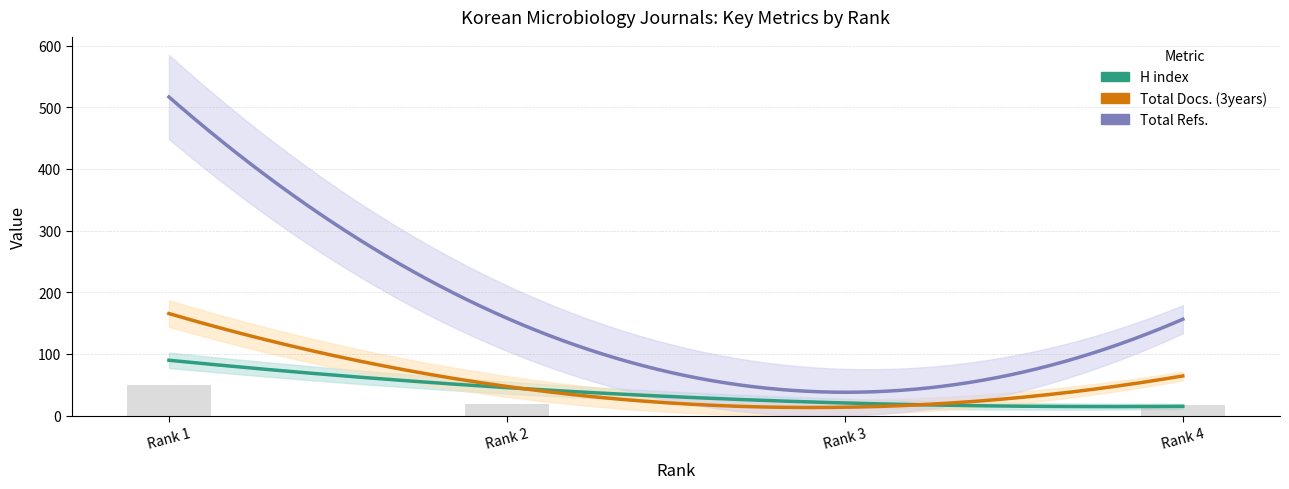

List the series in order of their overall mean, lowest first.

H index, Total Docs. (3years), Total Refs.